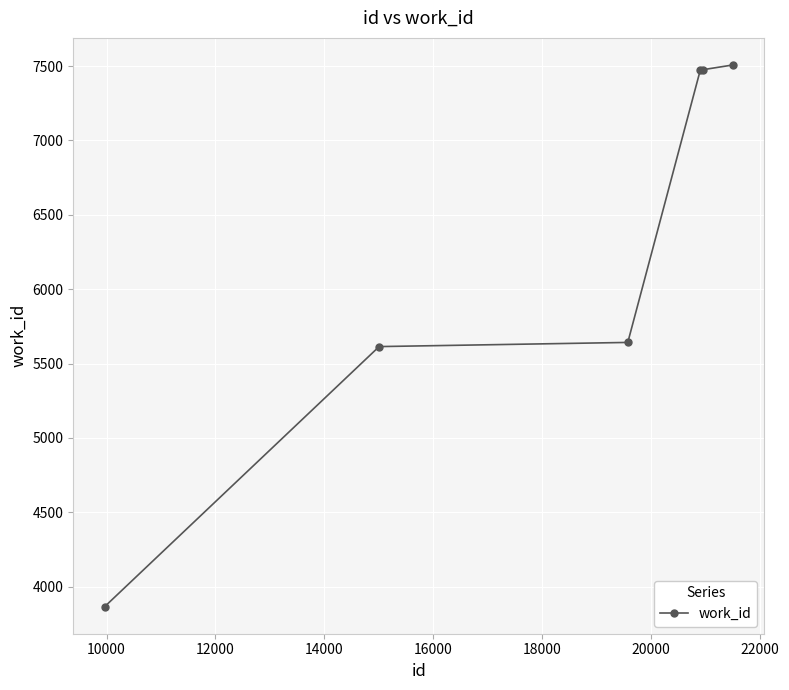

What is the value of the 5th point from the left?

7475